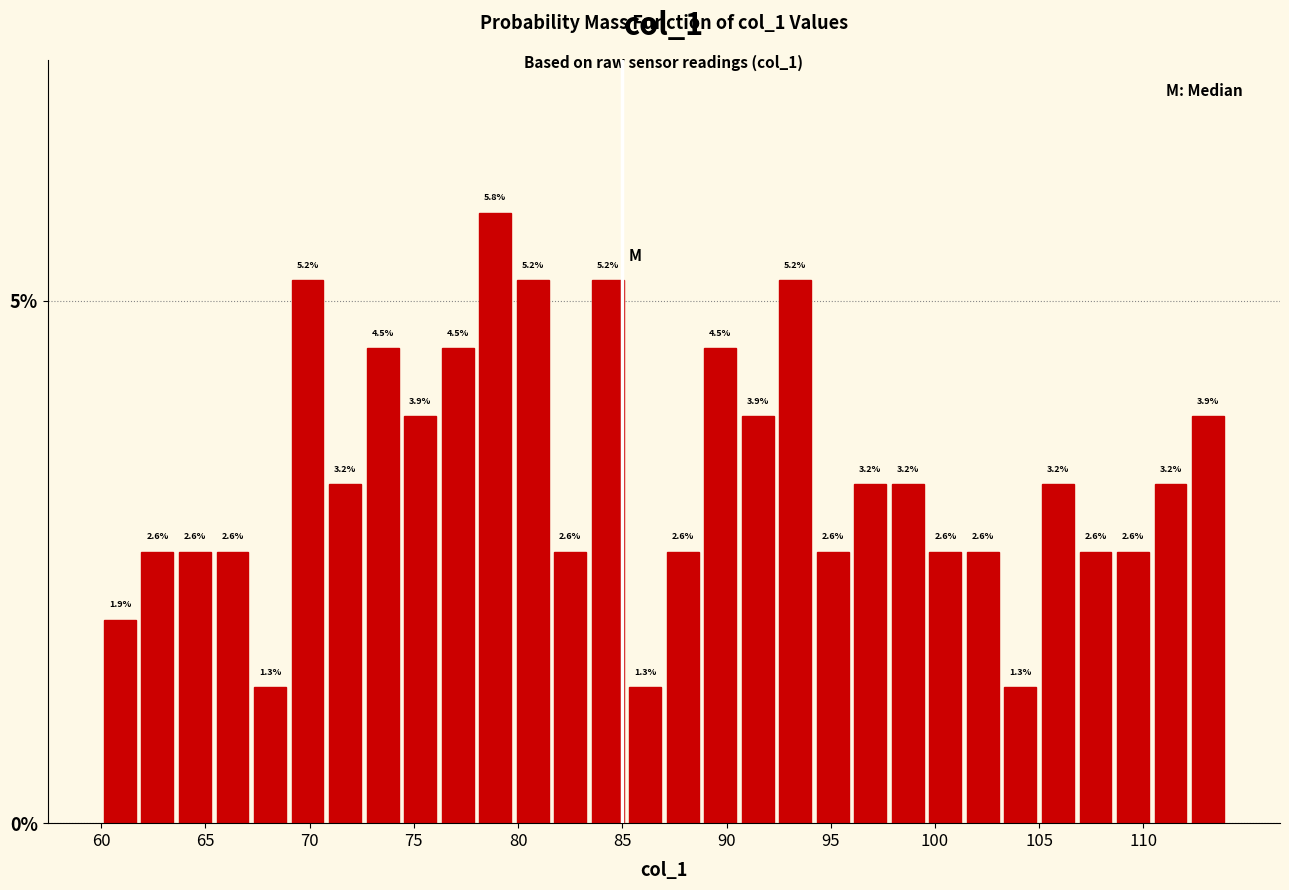

Read against the x-axis, roughly where is the centre of the tallest bar?

79.0